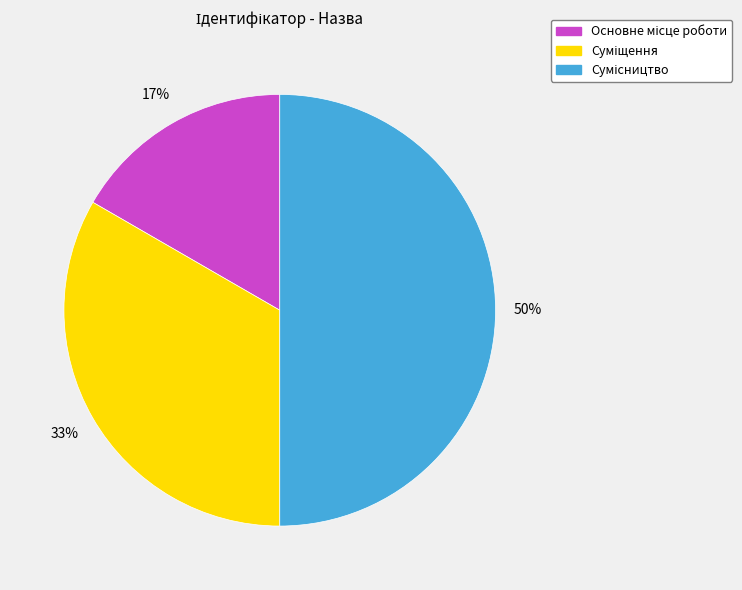

To the nearest percent, what is the difference between the largest and smallest slice percentages?

33%